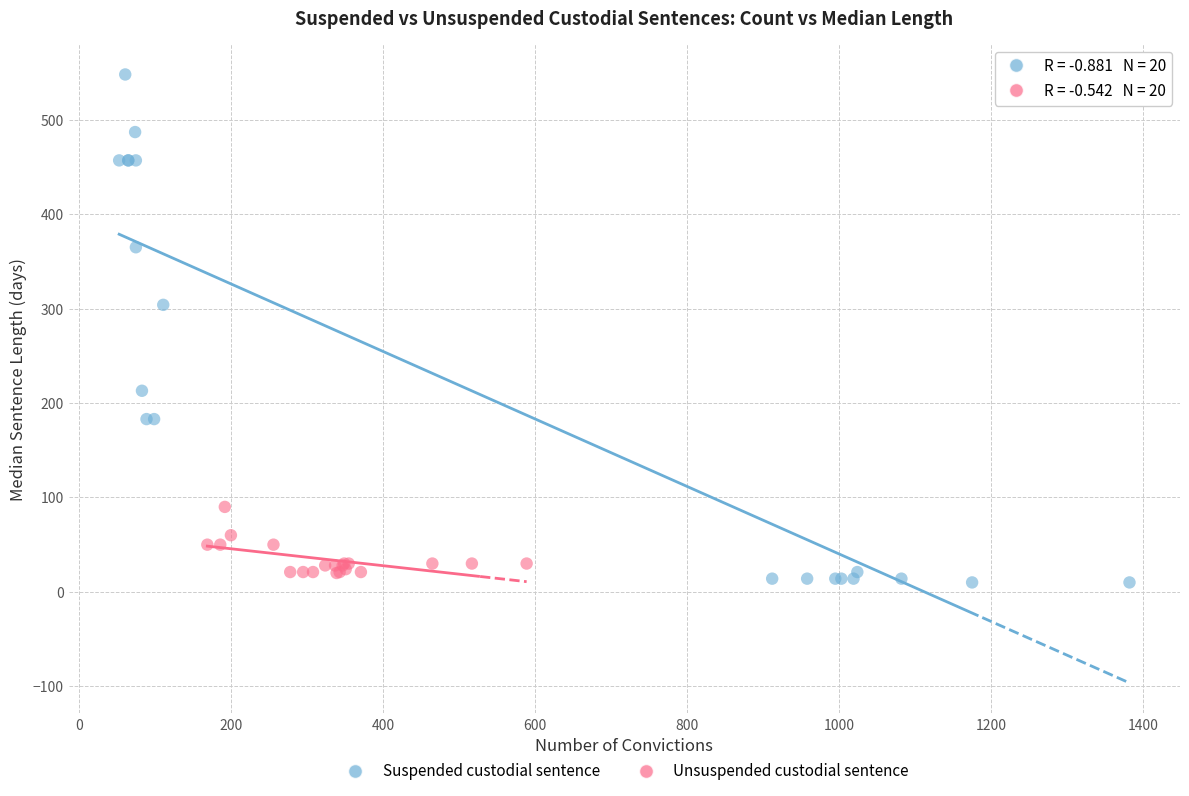

What are all the series names shown in the legend?

Suspended custodial sentence, Unsuspended custodial sentence